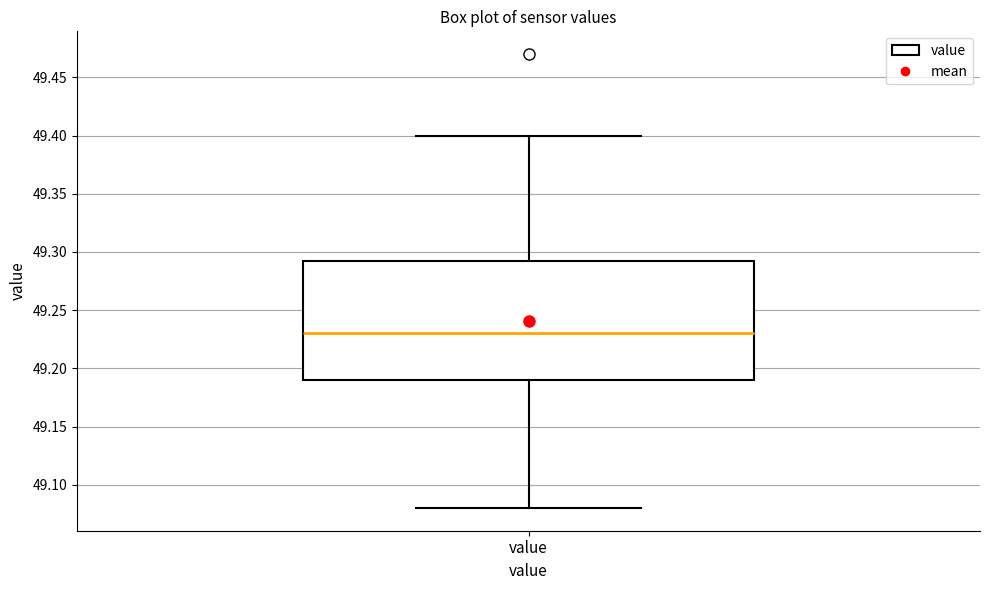

Where does the upper whisker of the box for value end on the y-axis? The values are not printed on the chart, so give them approximately, as read against the axis.

49.400